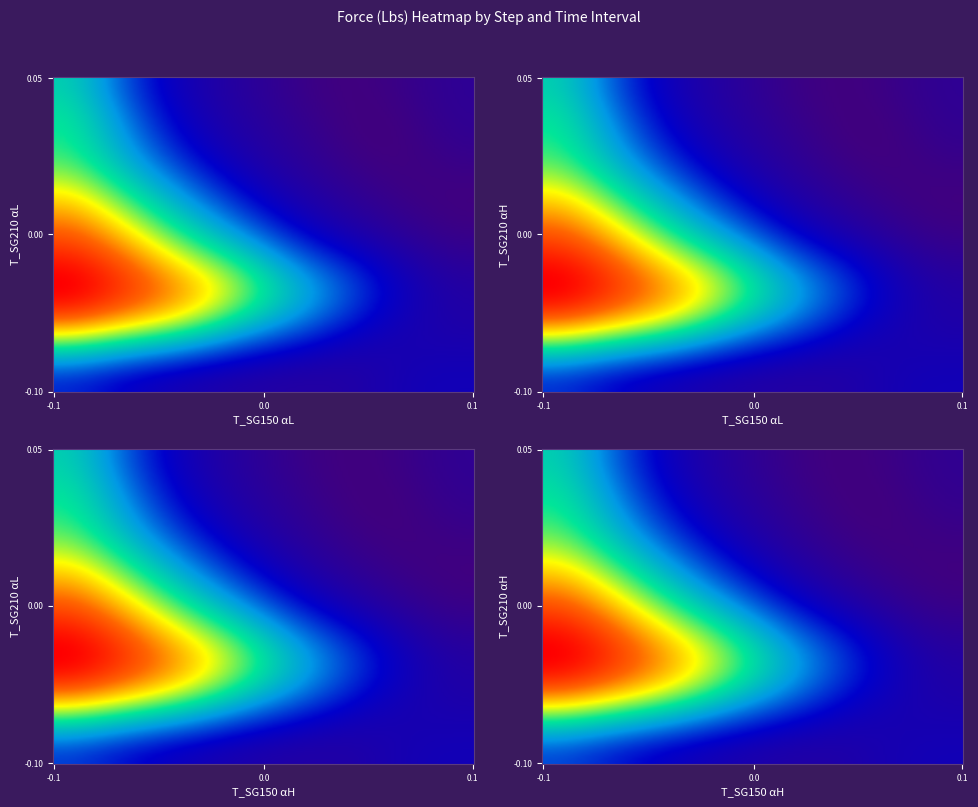

What is the difference between the maximum and minimum values in the step_9 series?

6.4